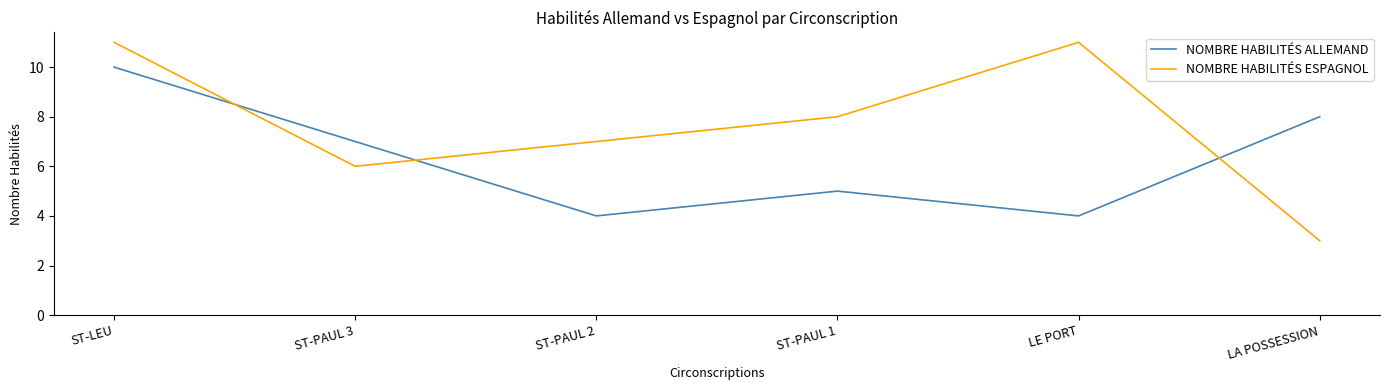

Which series has the largest total across all categories?

NOMBRE HABILITÉS ESPAGNOL